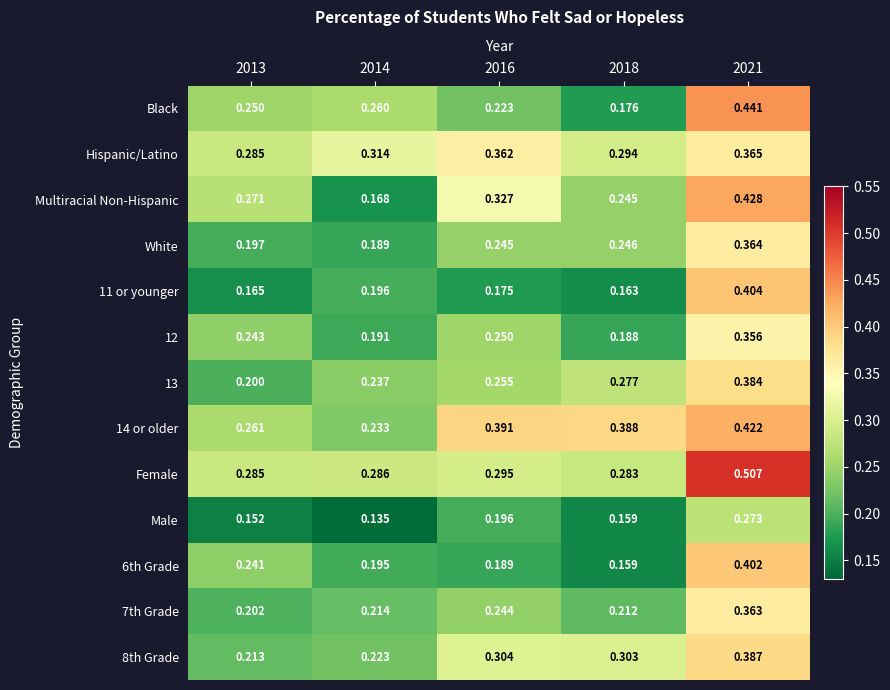

Which series has the widest spread of values?

Black